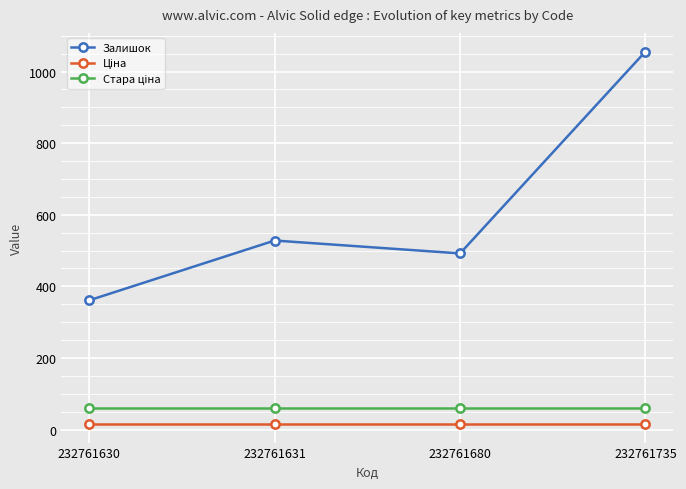

At which category does the chart reach its peak across all series?

232761735